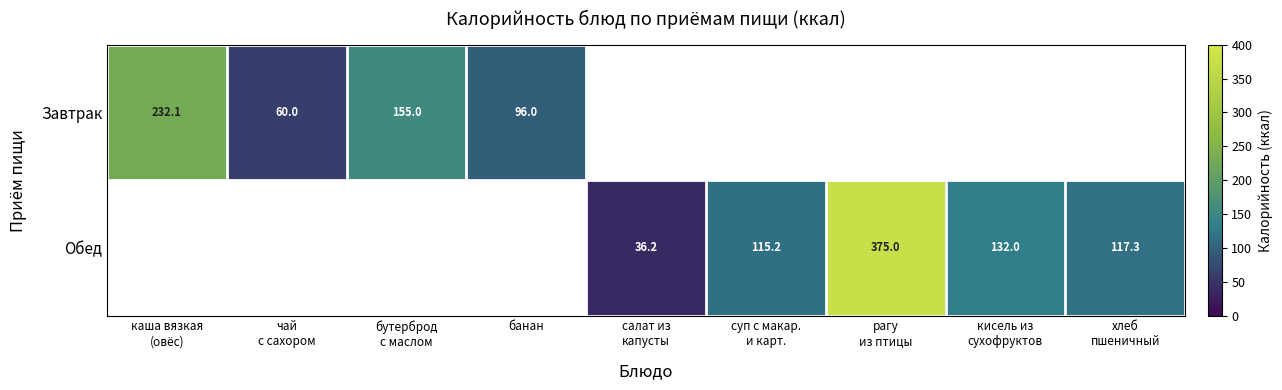

What is the greatest value displayed?

375.0